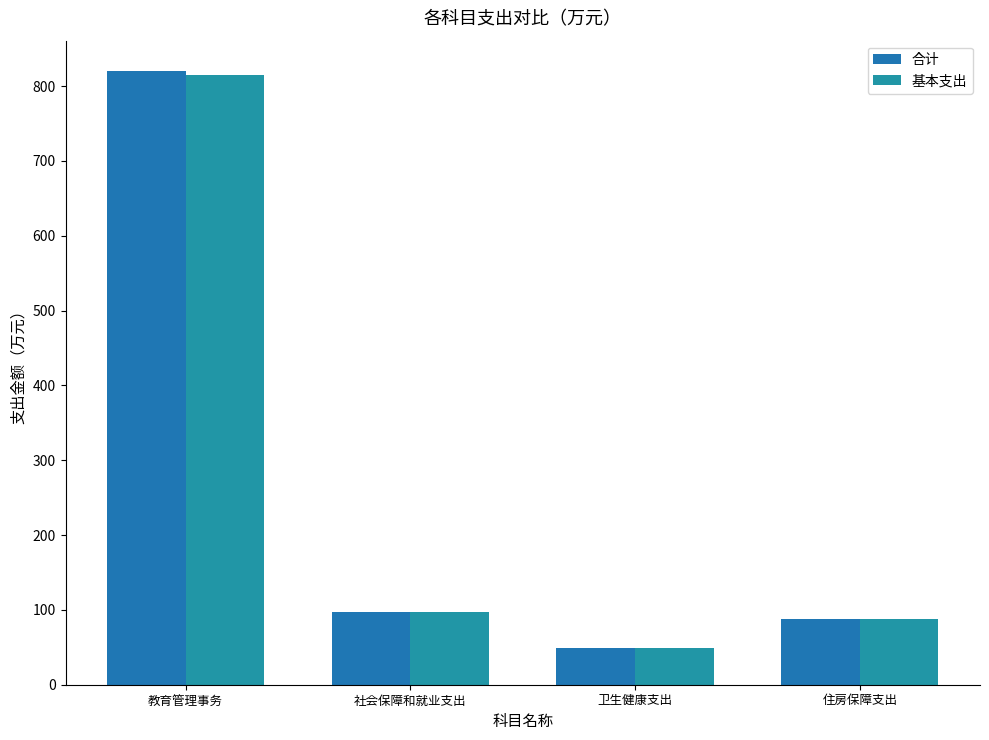

At which label does 合计 first exceed 97?

教育管理事务